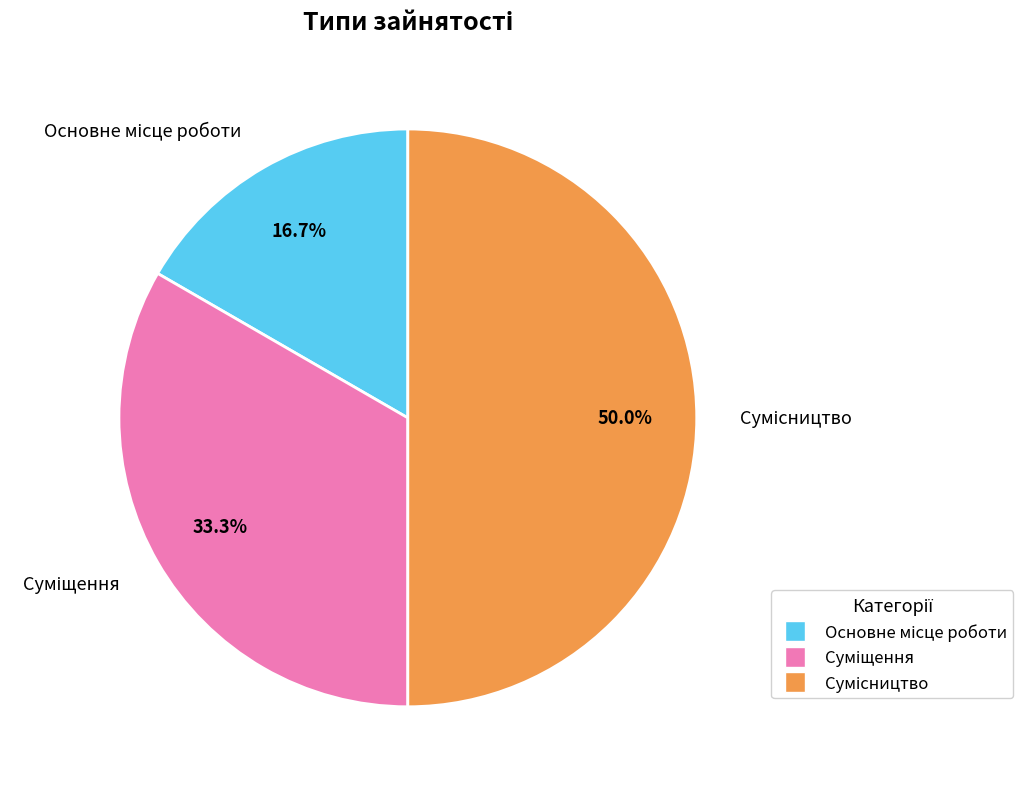

To the nearest percent, what percentage of the pie is Основне місце роботи?

17%